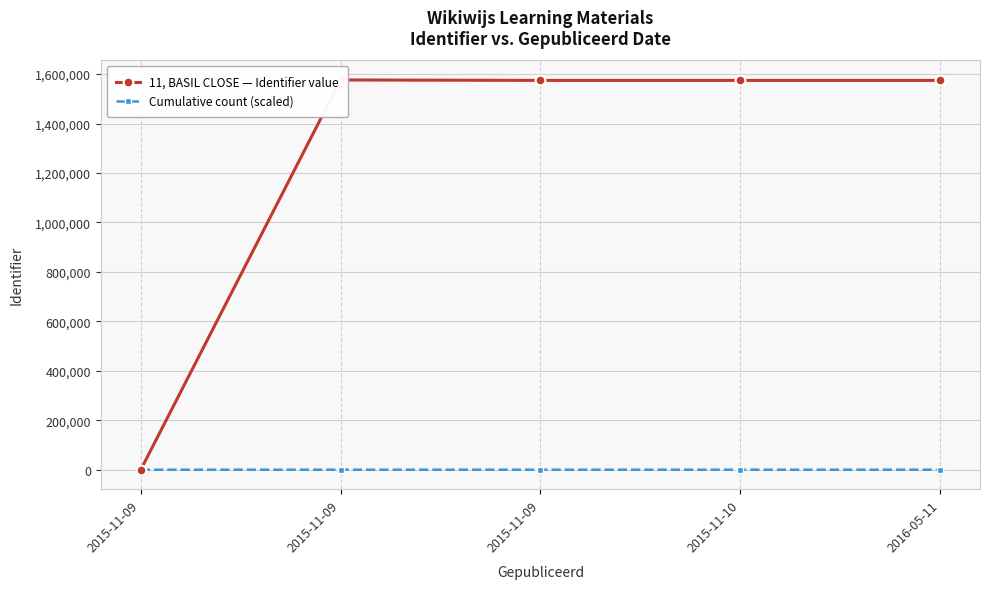

Which series has the largest range (max minus min)?

11, BASIL CLOSE — Identifier value